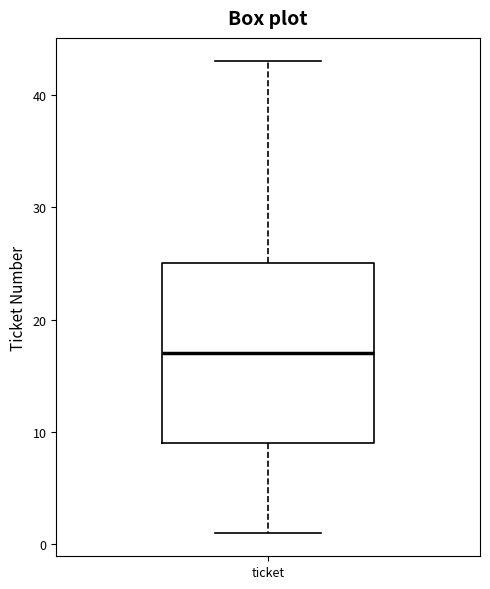

Read this box plot against the y-axis: the position of the median line, the range covered by the box, and the ends of both whiskers. The values are not printed on the chart, so give them approximately, as read against the axis.

median 17, box 9 to 25, whiskers 1 to 43